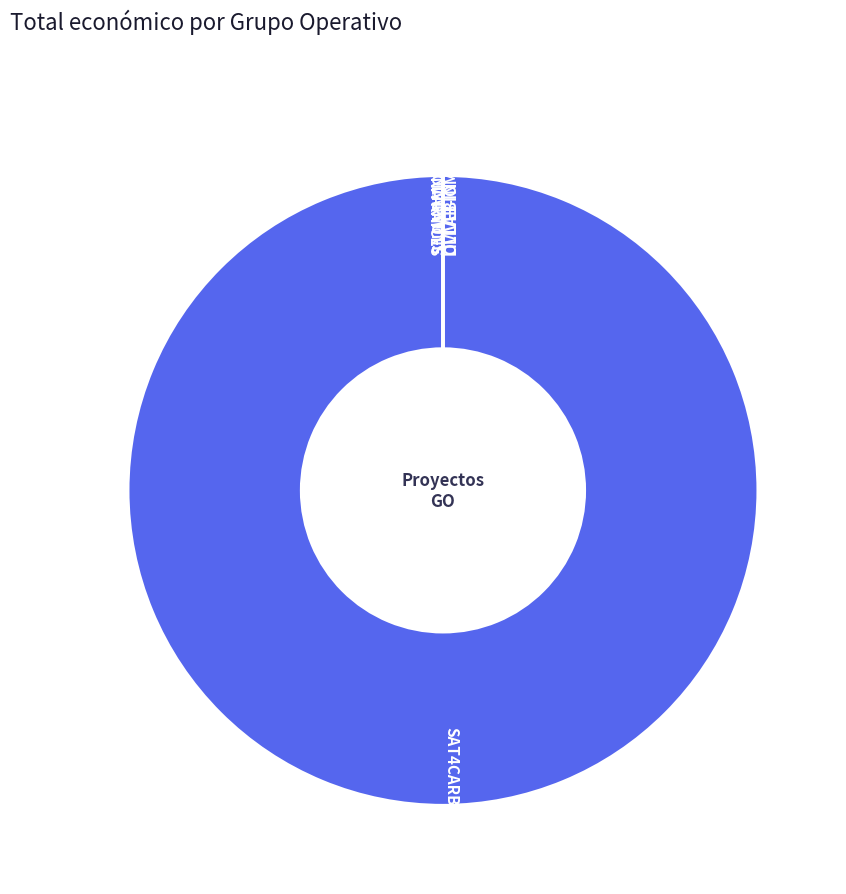

True or false: SAT4CARBON accounts for 91% of the total.

False